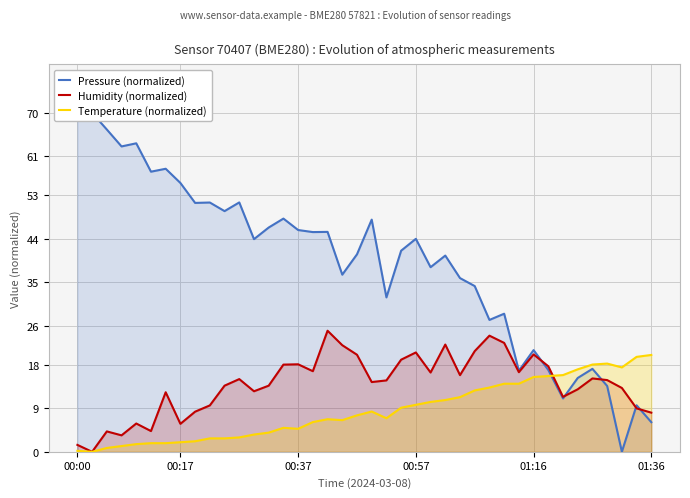

How many data points in Temperature (normalized) are less than 7?

20